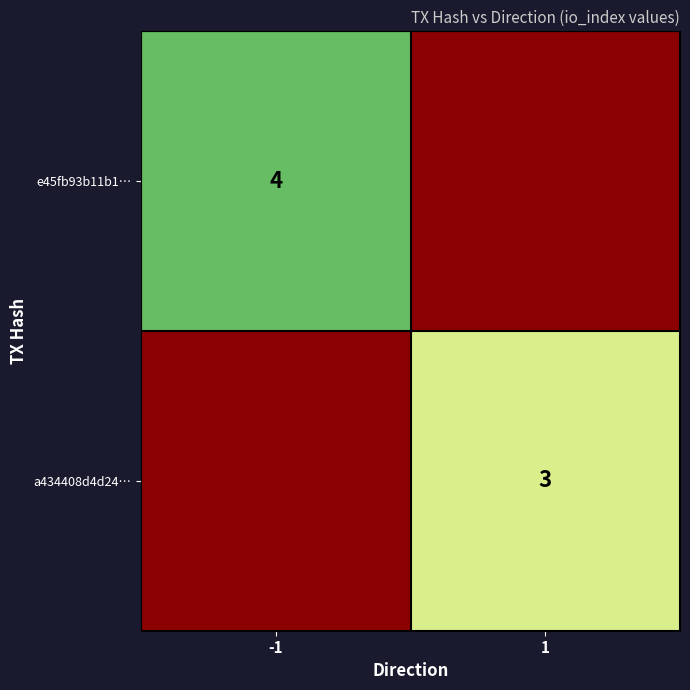

Count the number of data series in this chart.

2